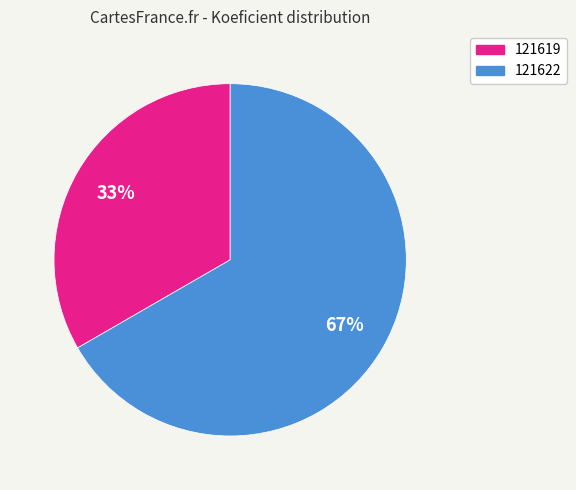

Is it true that 121622 is 67% of the pie?

True